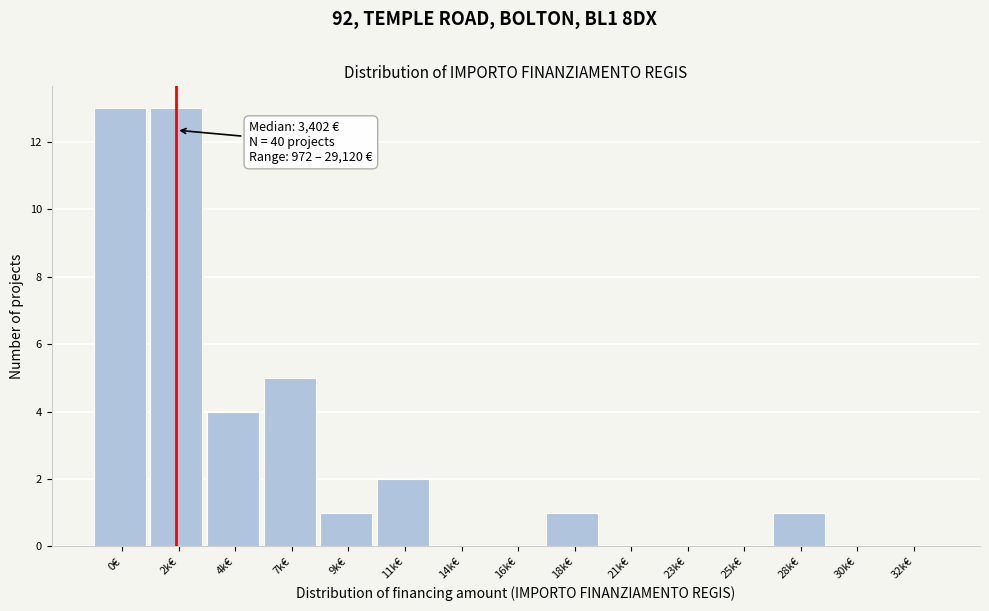

Reading right to left, list all the values displayed in this chart.

32k€=0	30k€=0	28k€=1	25k€=0	23k€=0	21k€=0	18k€=1	16k€=0	14k€=0	11k€=2	9k€=1	7k€=5	4k€=4	2k€=13	0€=13